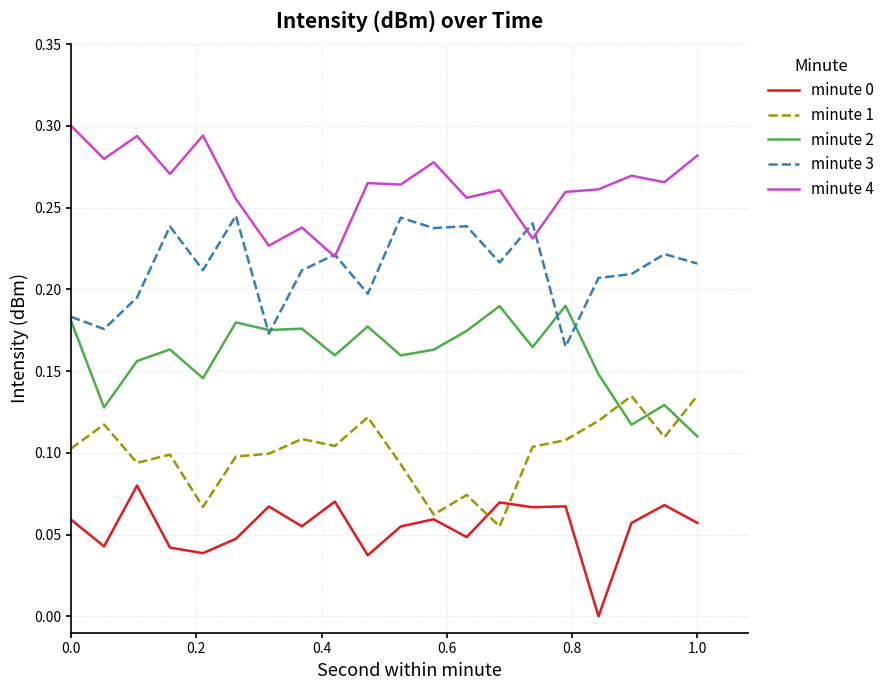

Which series has the largest total across all categories?

minute 4